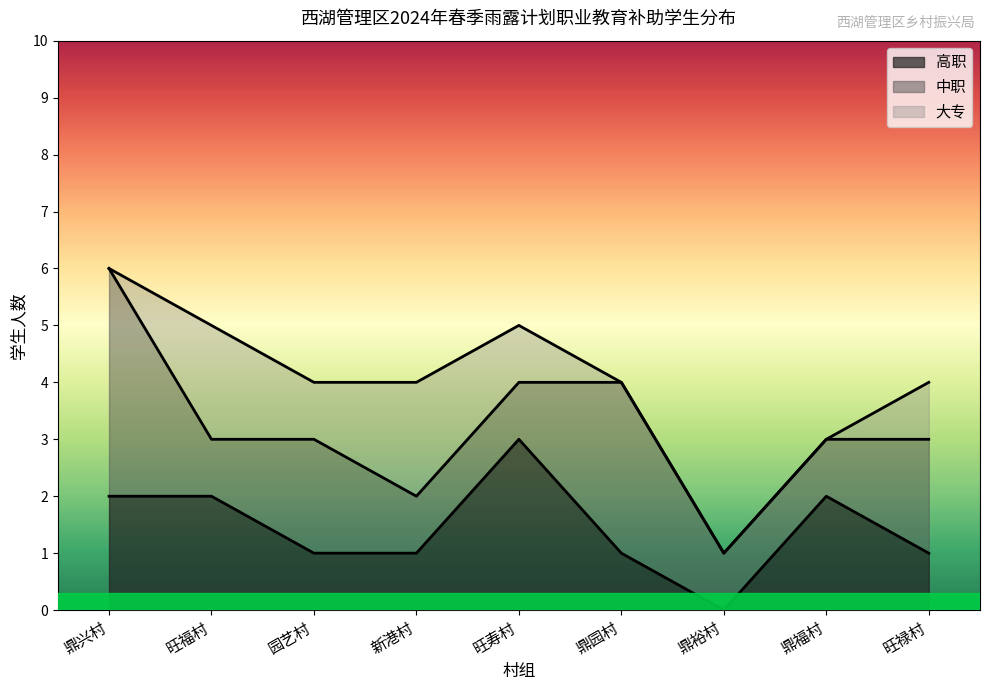

What is the spread (max minus min) of values at 旺禄村?

3